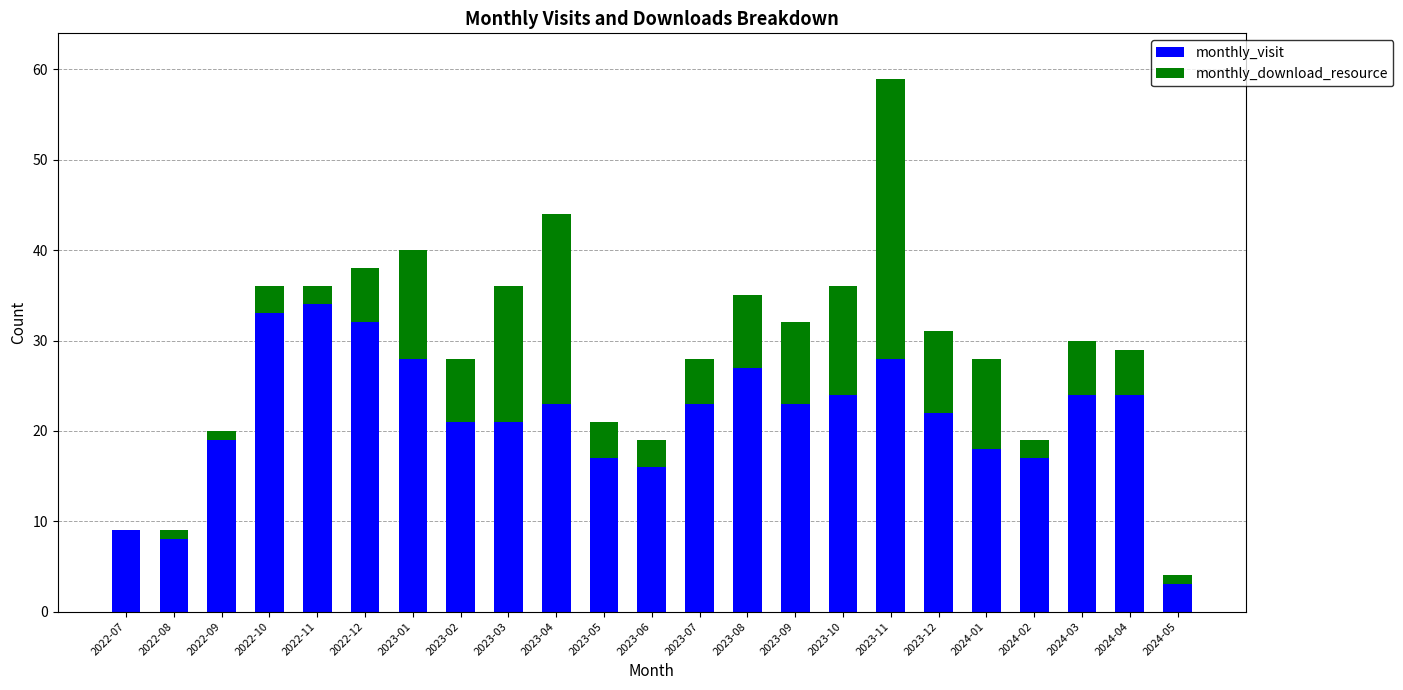

What is the total value across all series at 2024-01?

28